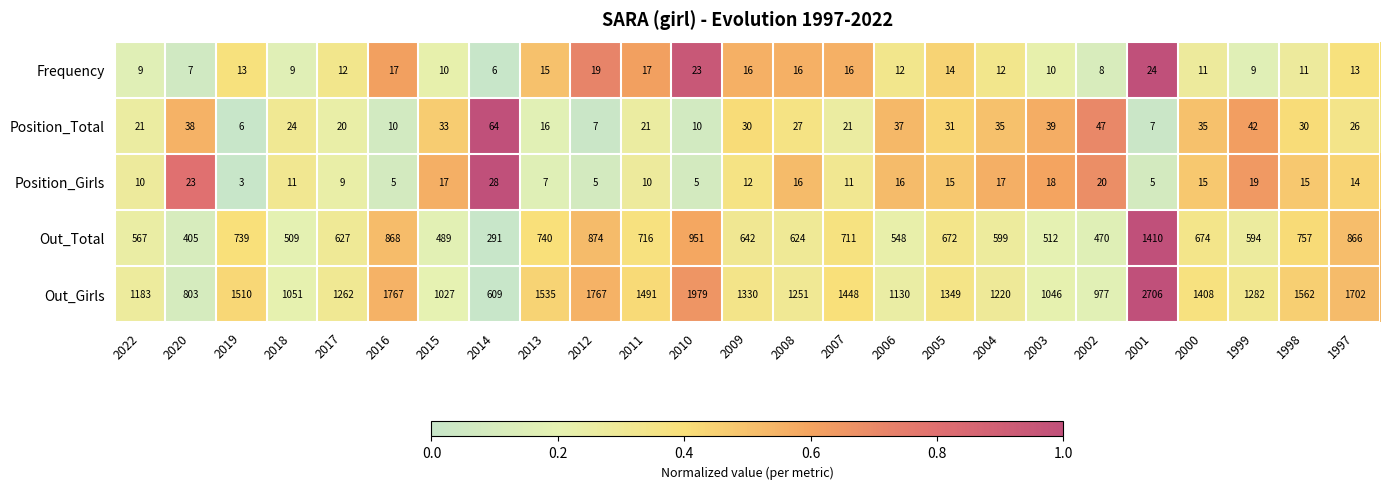

Where is Out_Girls nearest to the value 1657?

1997